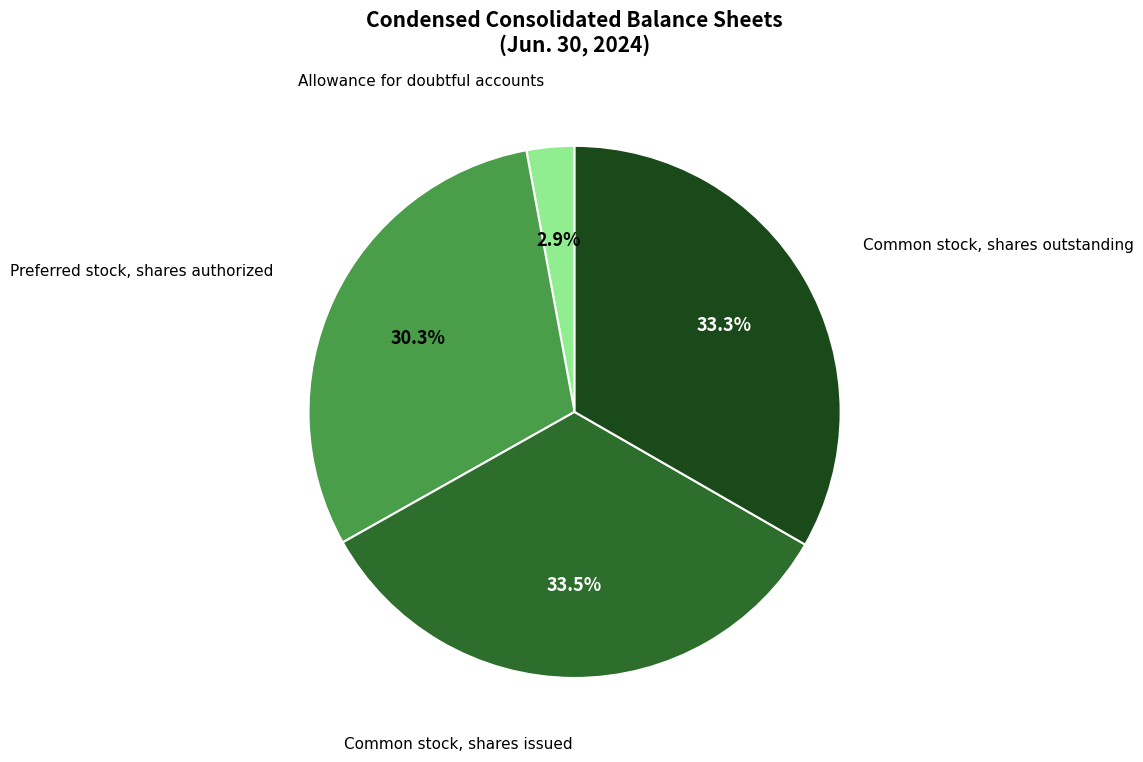

Is there a majority slice in this chart?

No